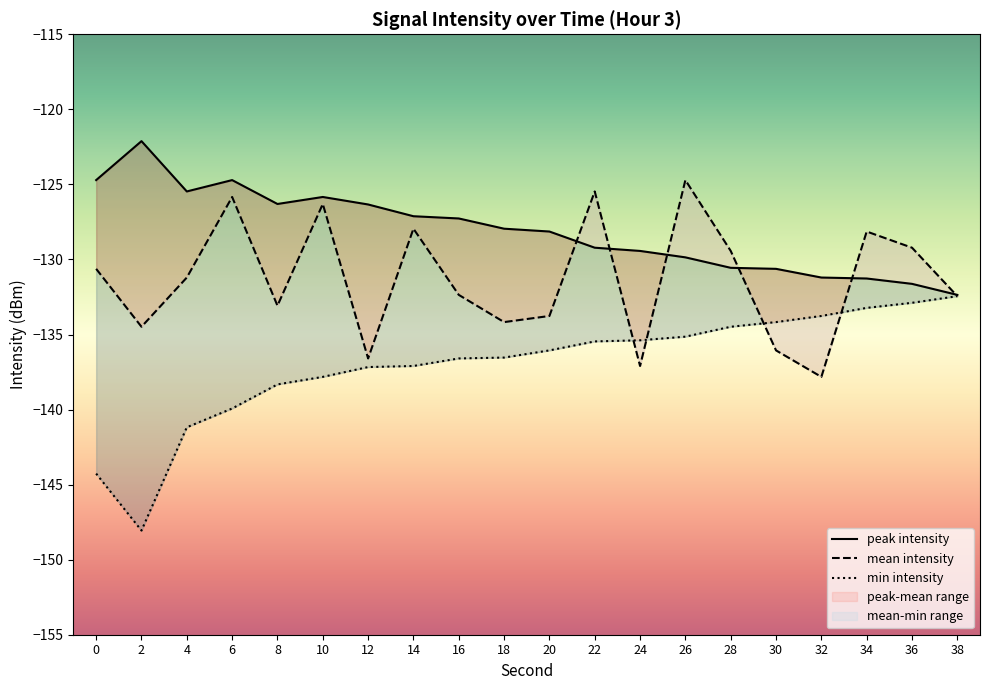

The value of peak intensity at 10 is -125.8. True or false?

True